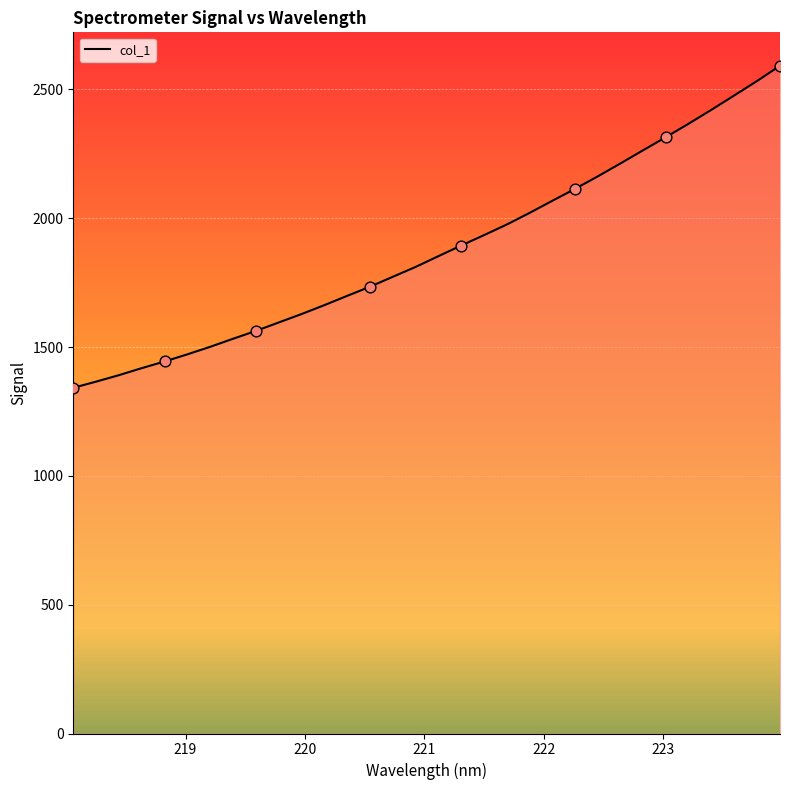

What is the difference between the maximum and minimum values?

1250.1